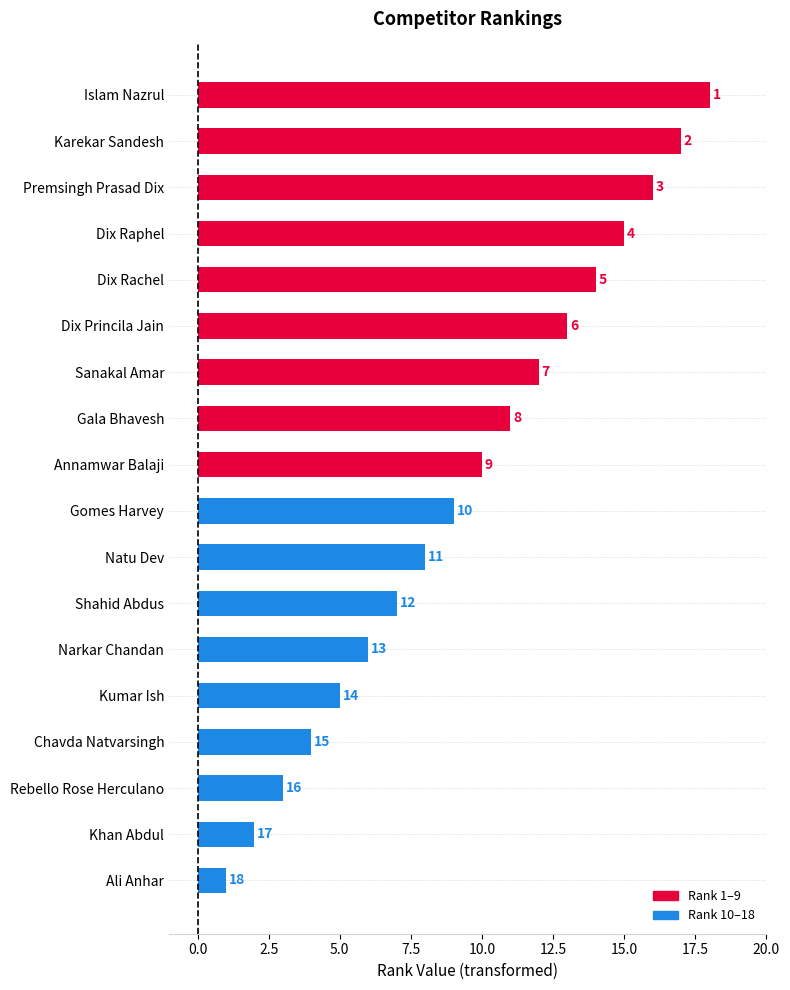

Which has a higher value, Narkar Chandan or Islam Nazrul?

Islam Nazrul